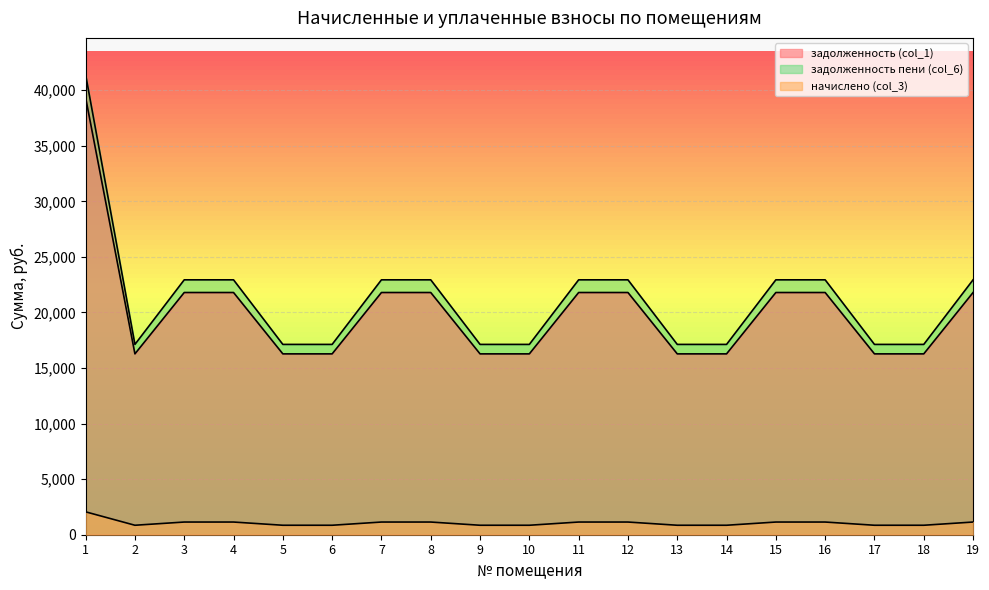

What is the value of the задолженность пени (col_6) point at the 17th from the left?

17126.7